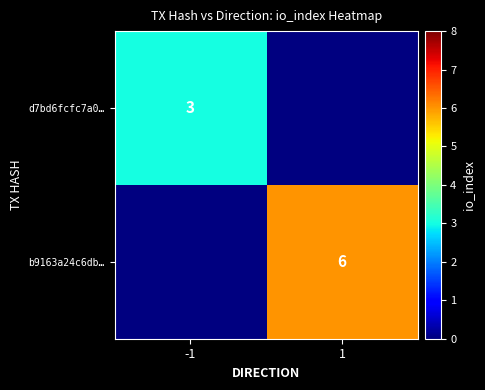

Is it true that d7bd6fcfc7a0… equals 1 at -1?

False